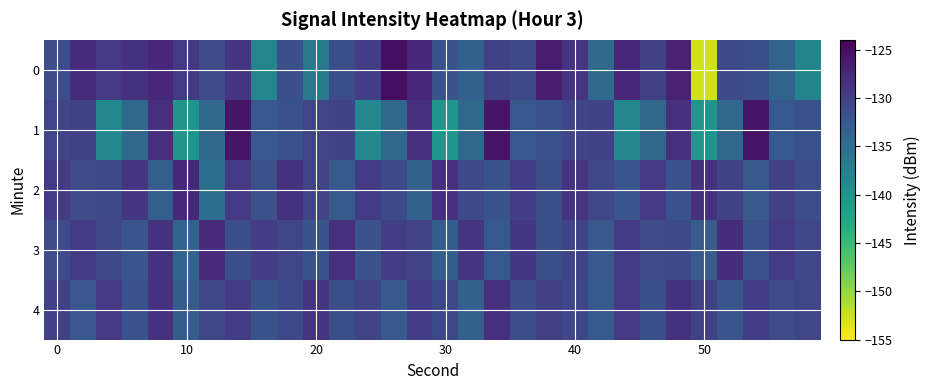

Rank the series by their maximum value, from lowest to highest.

4, 3, 2, 1, 0